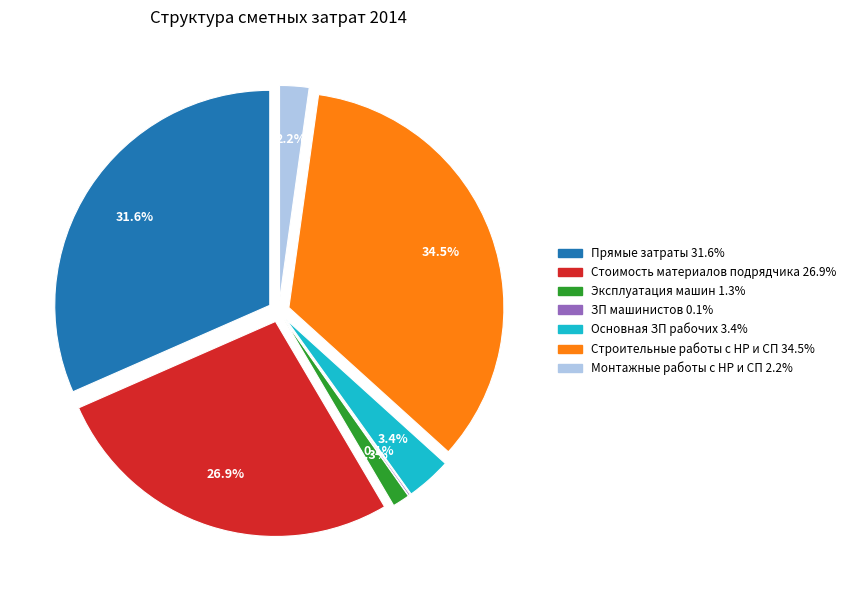

Rank the categories by value from highest to lowest.

Строительные работы с НР и СП, Прямые затраты, Стоимость материалов подрядчика, Основная ЗП рабочих, Монтажные работы с НР и СП, Эксплуатация машин, ЗП машинистов